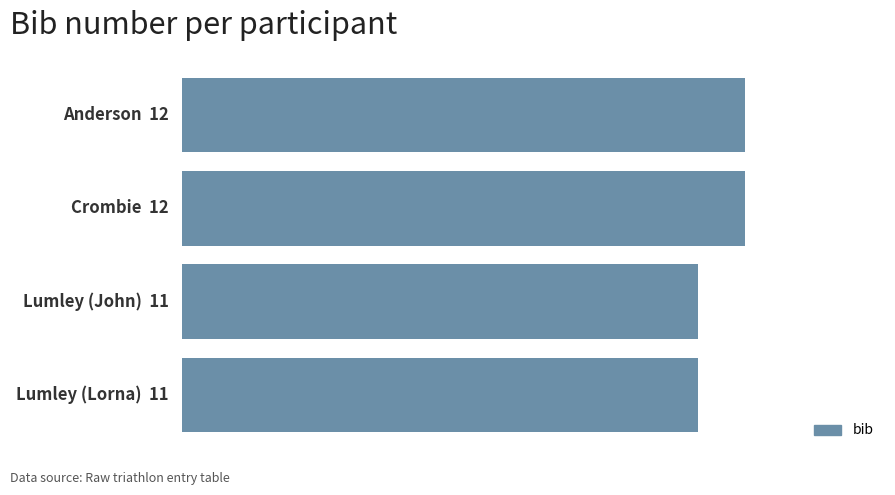

What is the minimum value shown in the chart?

11